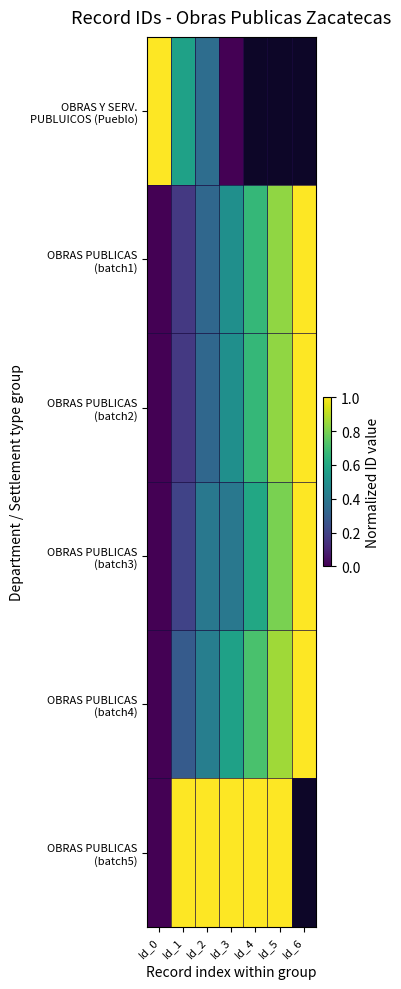

Rank the series at Id_3 from lowest to highest value.

OBRAS Y SERV. PUBLUICOS (Pueblo), OBRAS PUBLICAS (batch3), OBRAS PUBLICAS (batch1), OBRAS PUBLICAS (batch2), OBRAS PUBLICAS (batch4), OBRAS PUBLICAS (batch5)